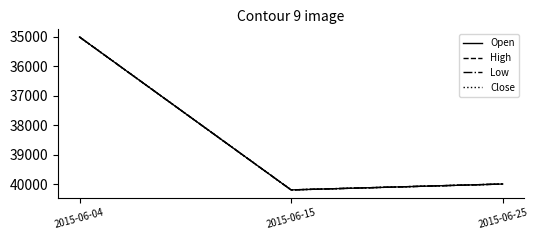

Which series has the largest total across all categories?

Open